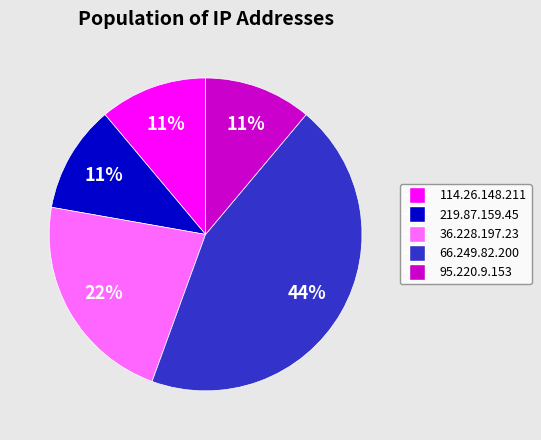

What is the ratio of the value at 95.220.9.153 to the value at 36.228.197.23?

0.5